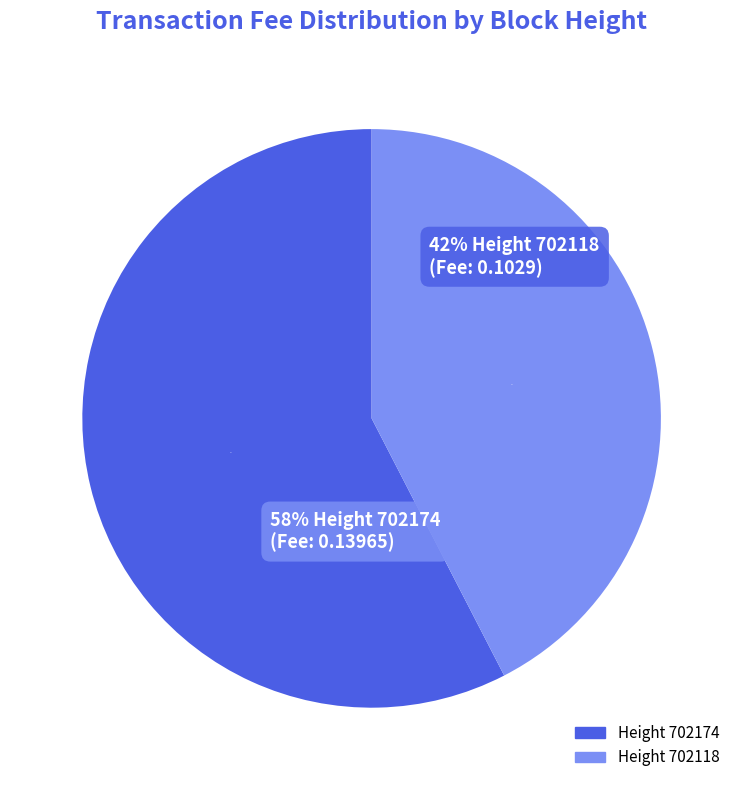

Combined, what portion of the pie is 702118 and 702174?

100.0%